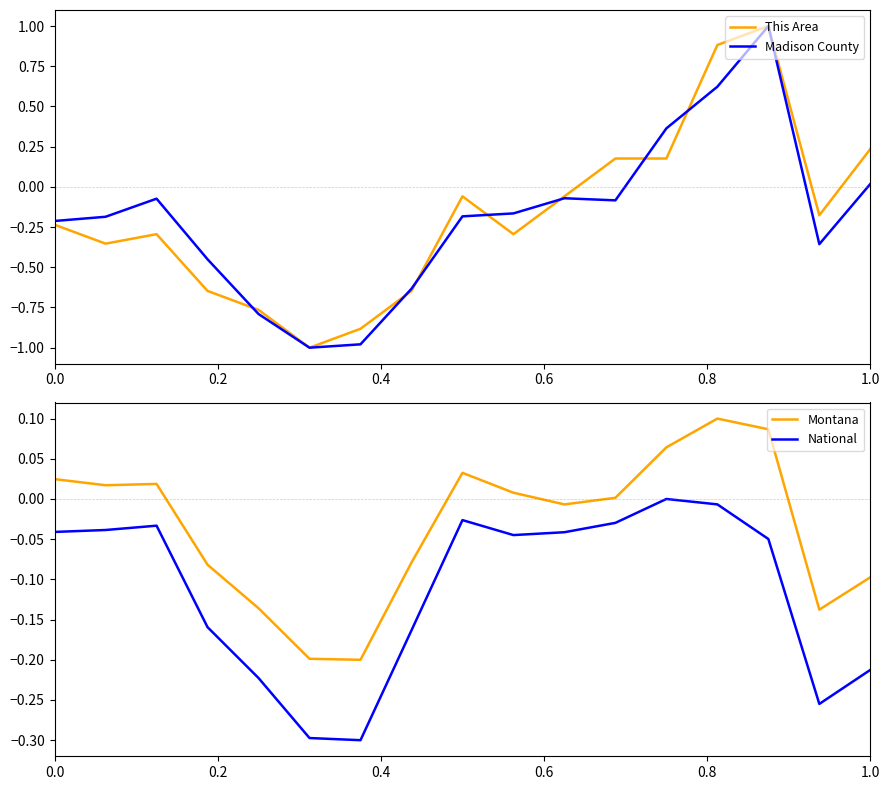

What is the sum of all Madison County values?

-3.2